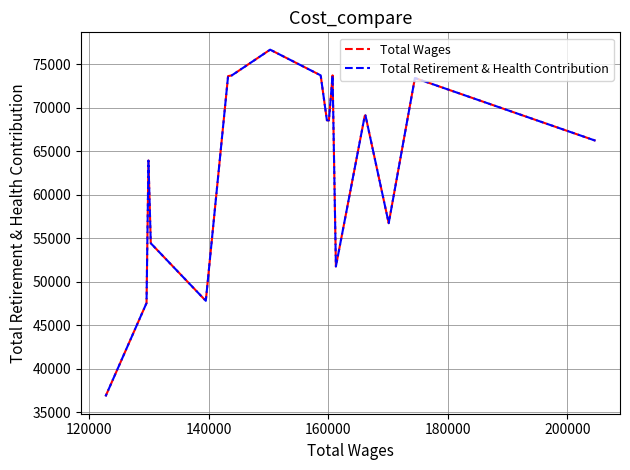

What is the value of the Total Wages point at the 14th from the left?

69050